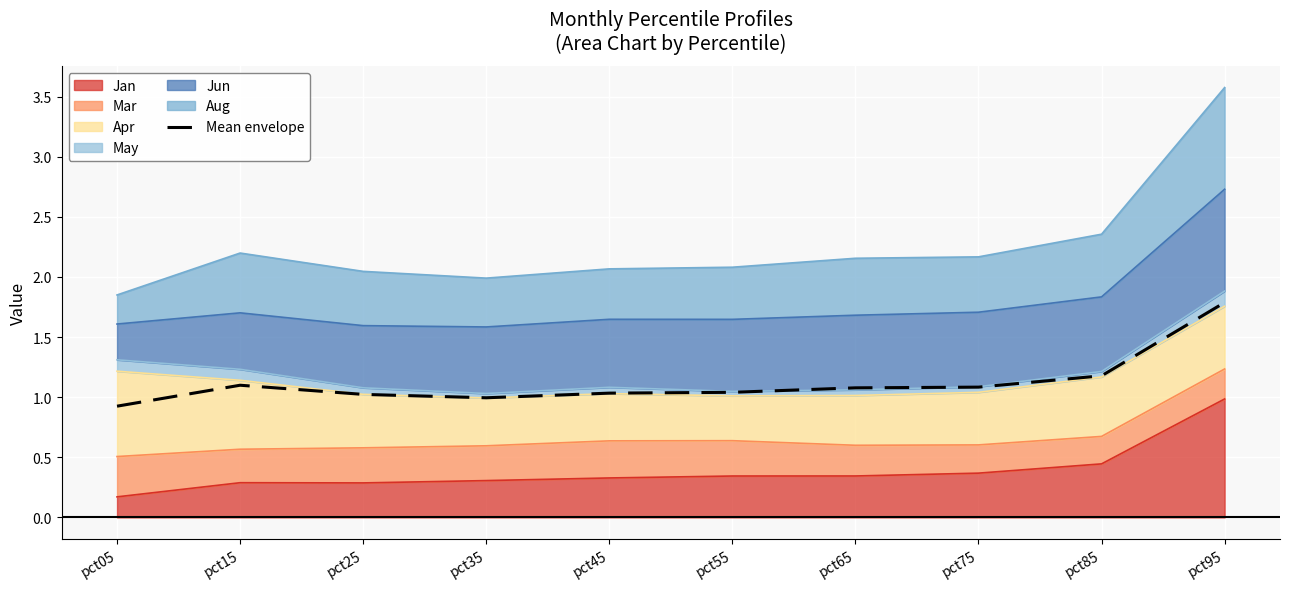

Which has a higher value, pct75 or pct85?

pct85